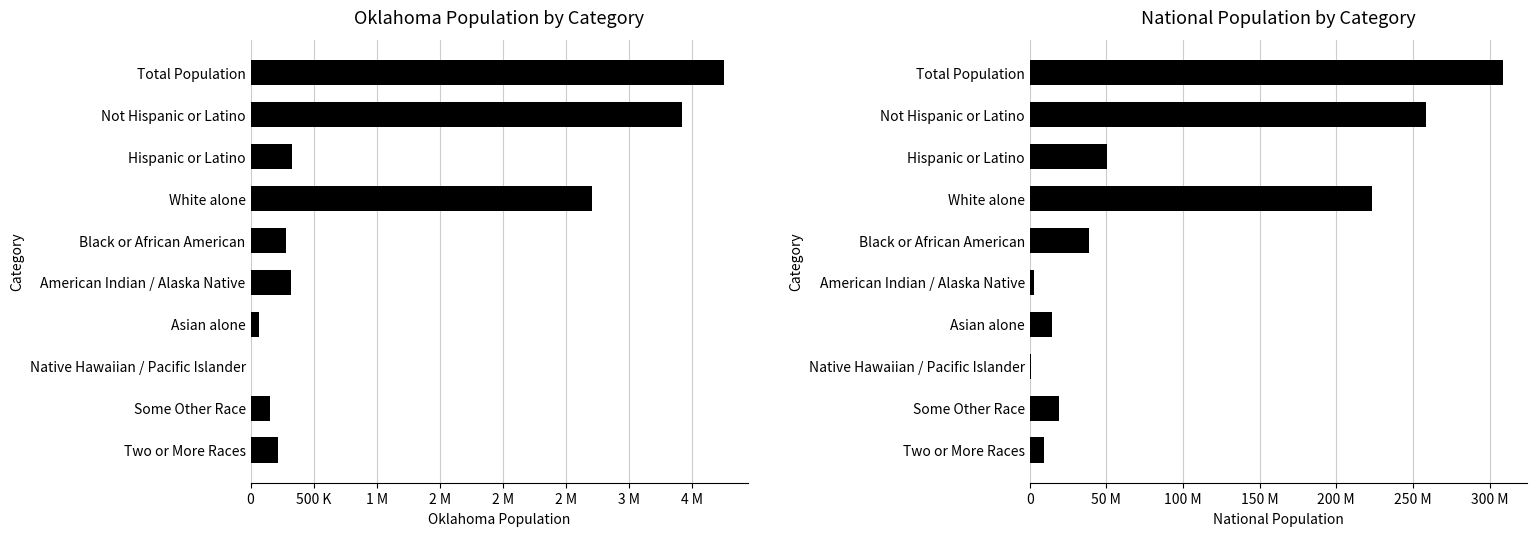

Is it true that Oklahoma equals 1451575 at Not Hispanic or Latino?

False